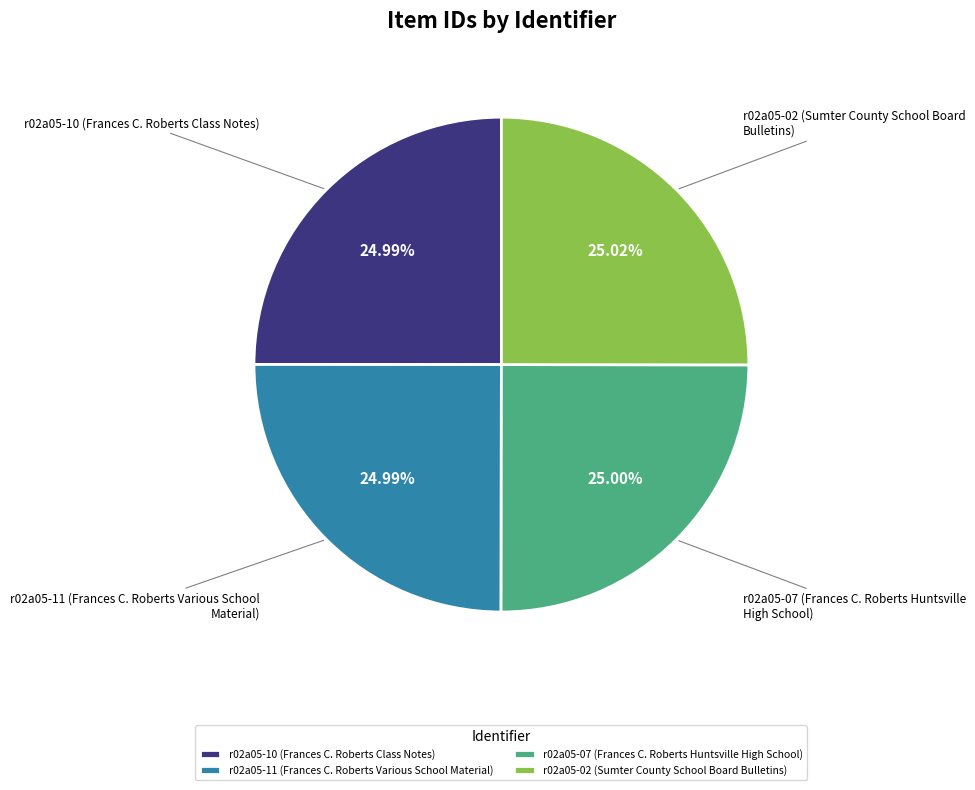

Is there any slice that represents more than half of the pie?

No